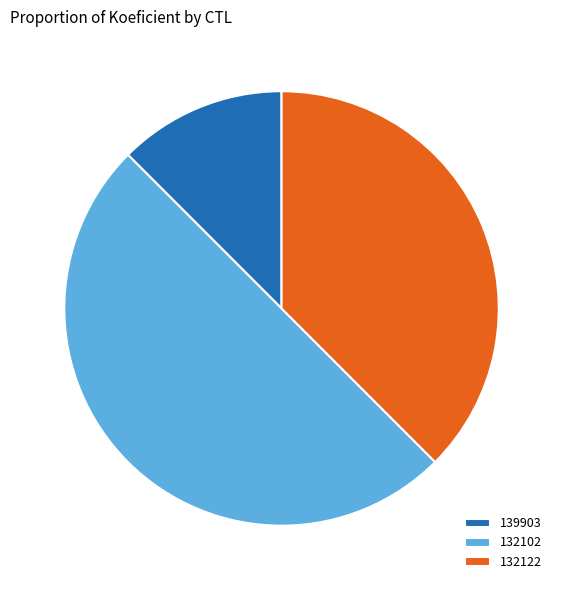

Approximately how many times larger is the value at 139903 compared to 132122?

0.3